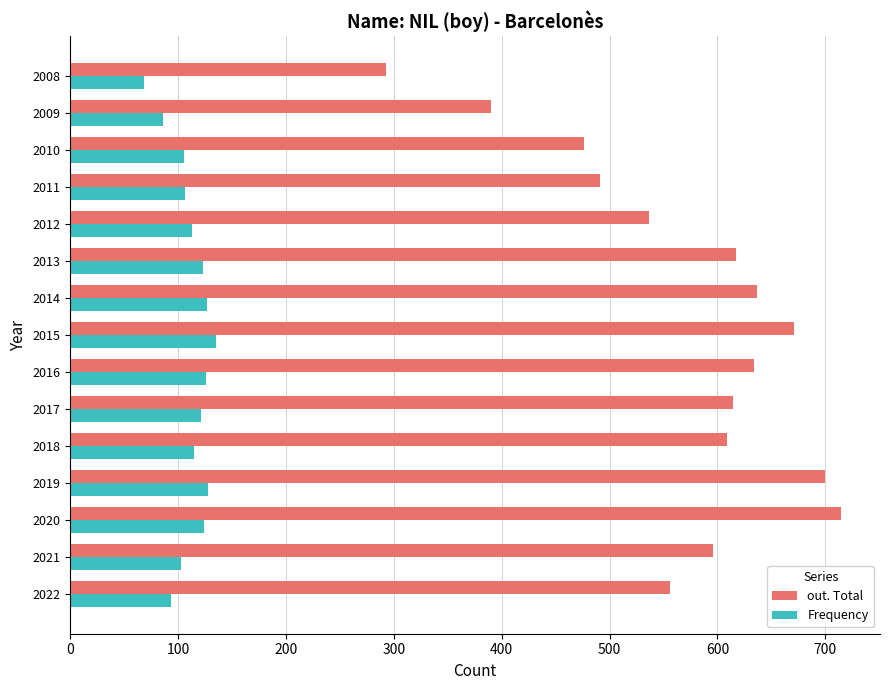

Rank the series by their maximum value, from highest to lowest.

out. Total, Frequency